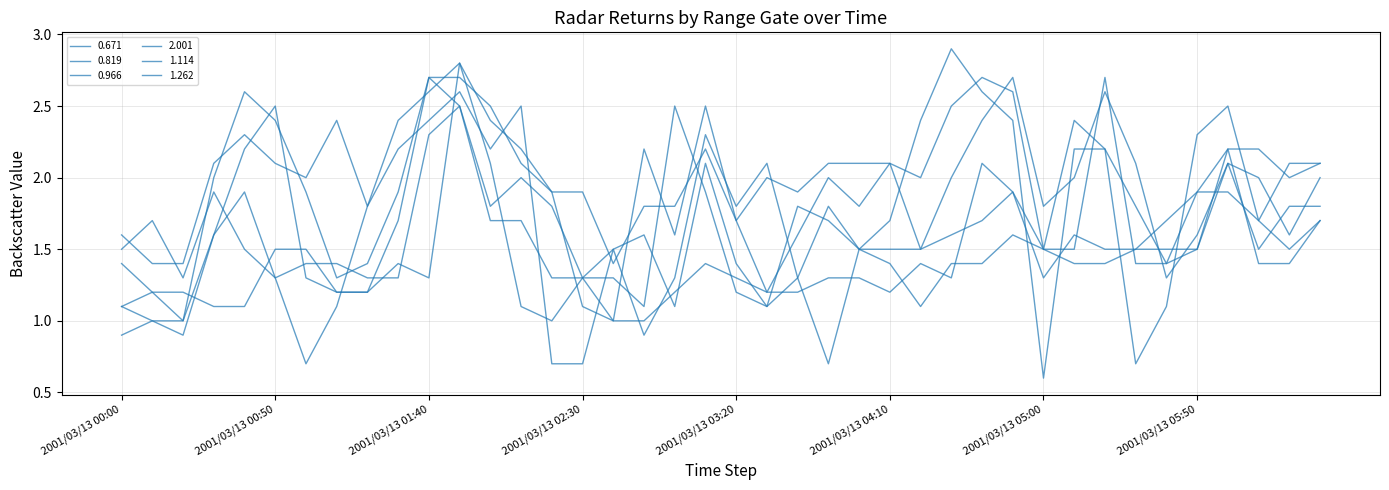

How many lines are shown in the chart?

6